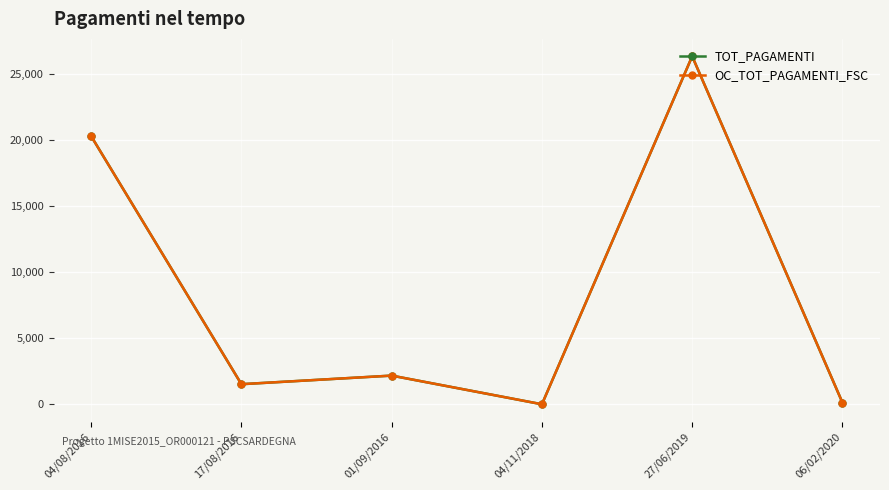

Reading left to right, list all the values displayed in this chart.

TOT_PAGAMENTI: 20298.8	1533.5	2183.2	15.0	26342.2	142.2
OC_TOT_PAGAMENTI_FSC: 20298.8	1533.5	2183.2	15.0	26342.2	142.2